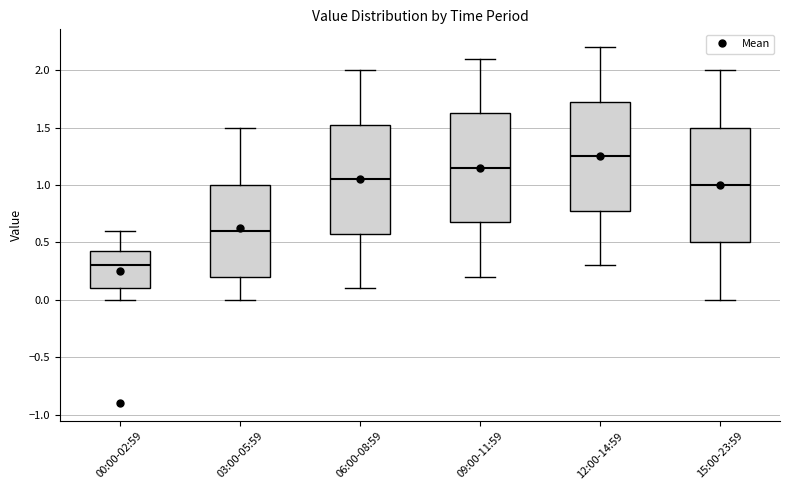

Which box's median line is the lowest?

00:00-02:59